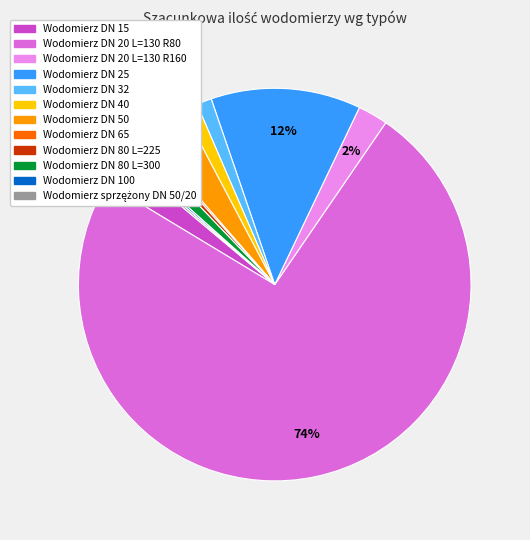

Do Wodomierz DN 25 and Wodomierz DN 40 together represent more than half of the pie?

No